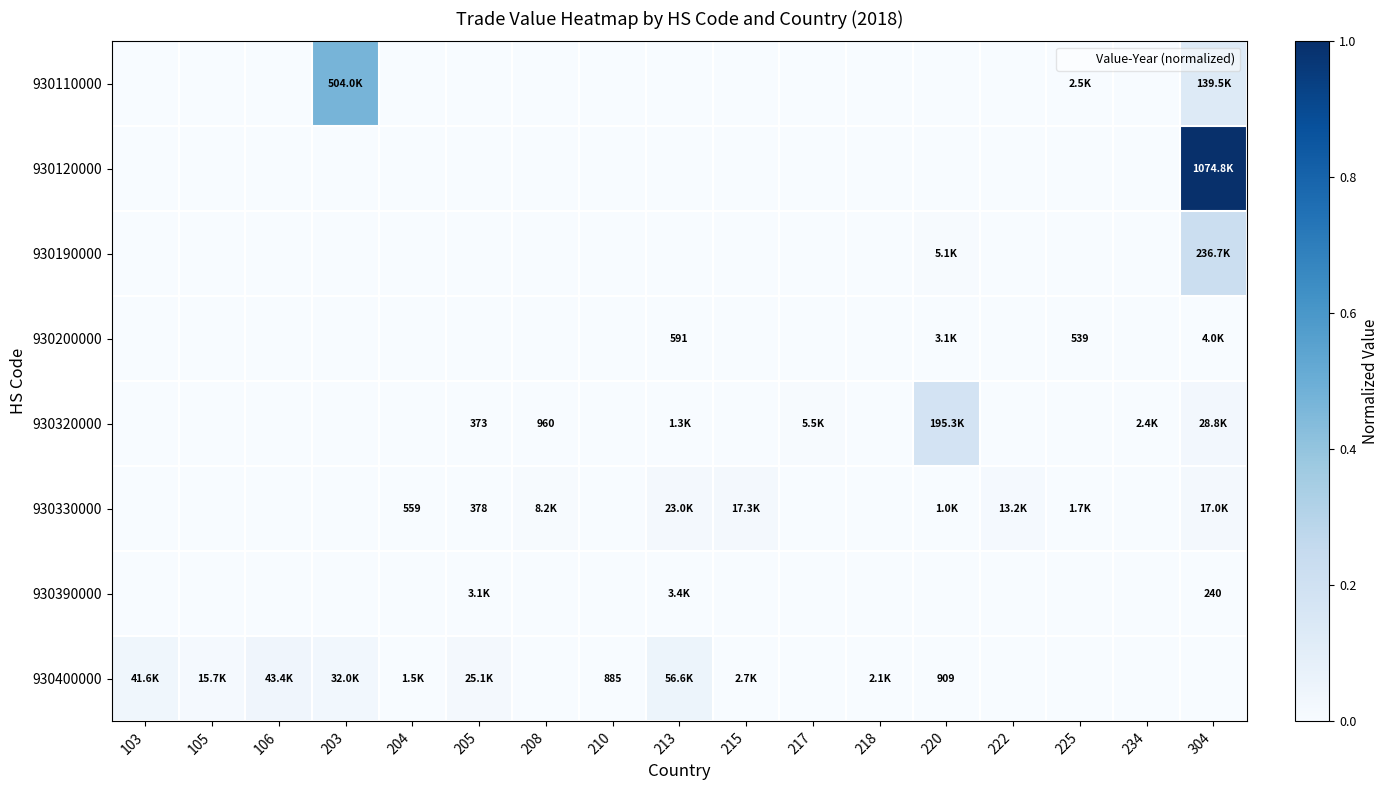

Which series changed the most between 210 and 215?

930330000